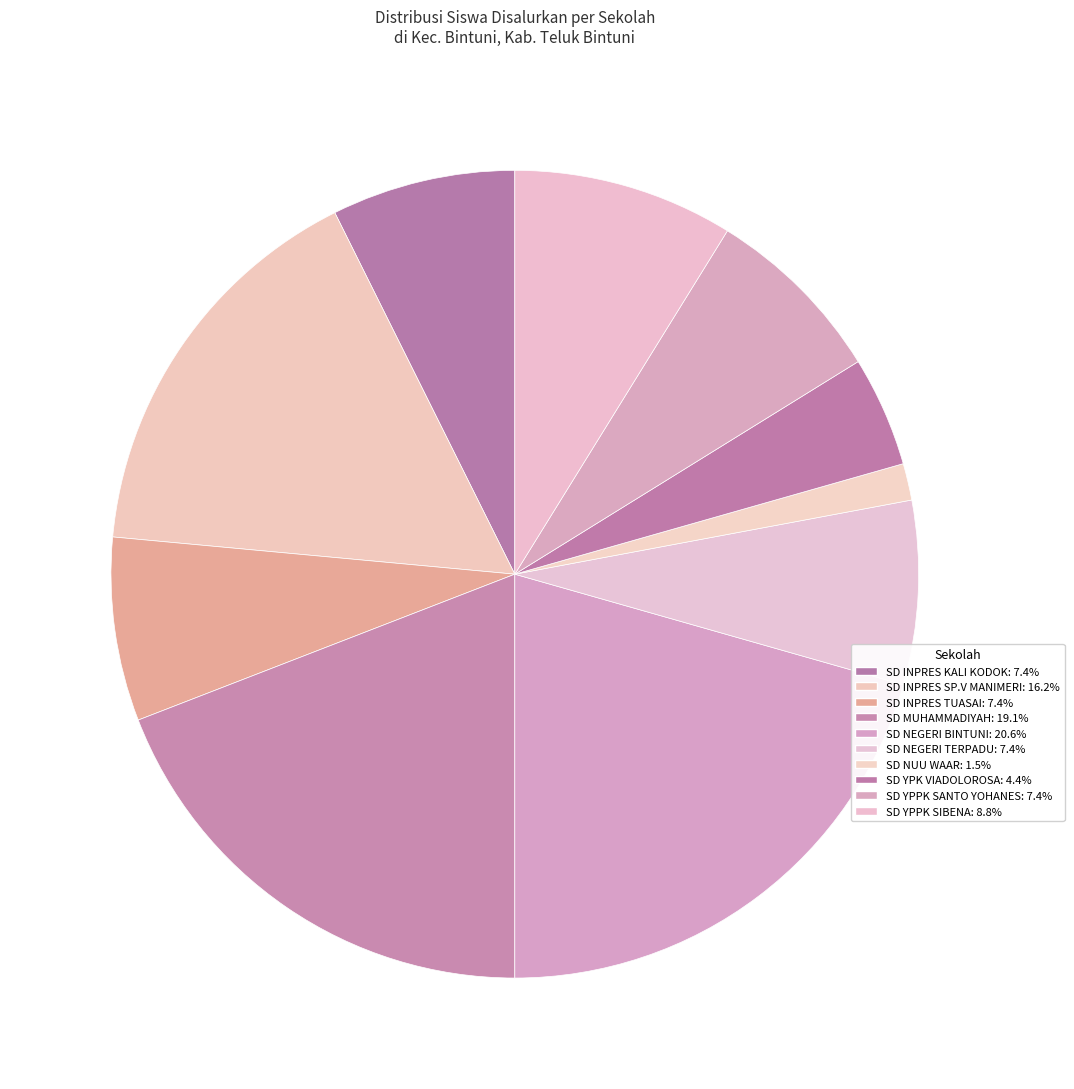

To the nearest percent, what percentage of the pie is SD YPPK SIBENA?

9%